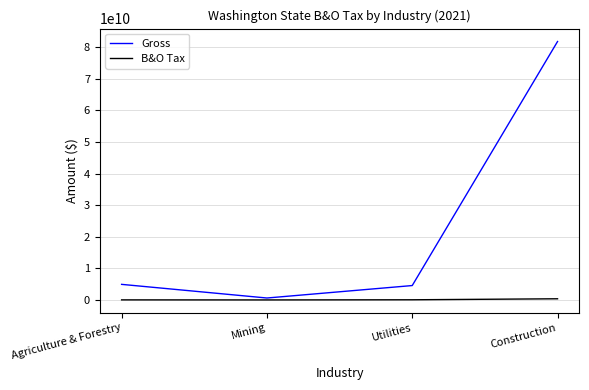

Is this an area chart (filled region under the line)?

No